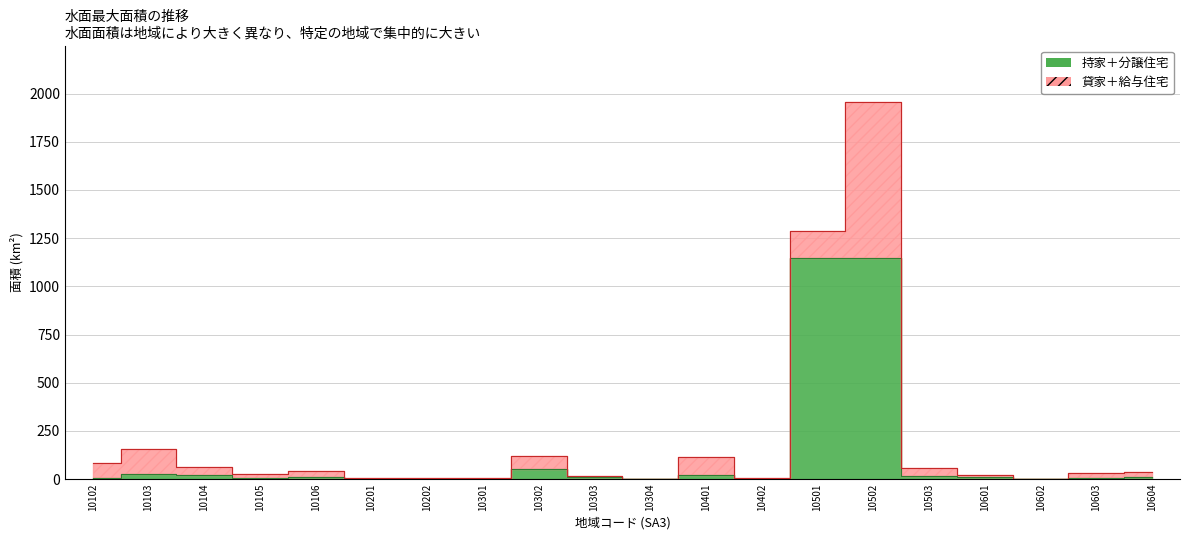

At which category does the chart reach its minimum across all series?

10602